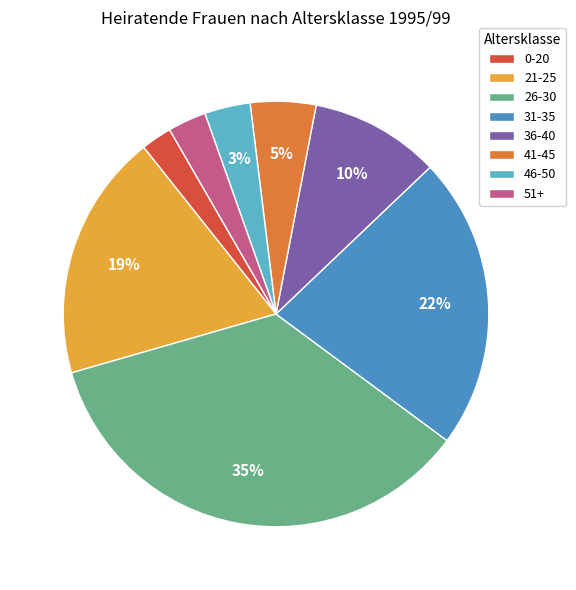

Is the sum of 31-35 and 41-45 greater than half?

No